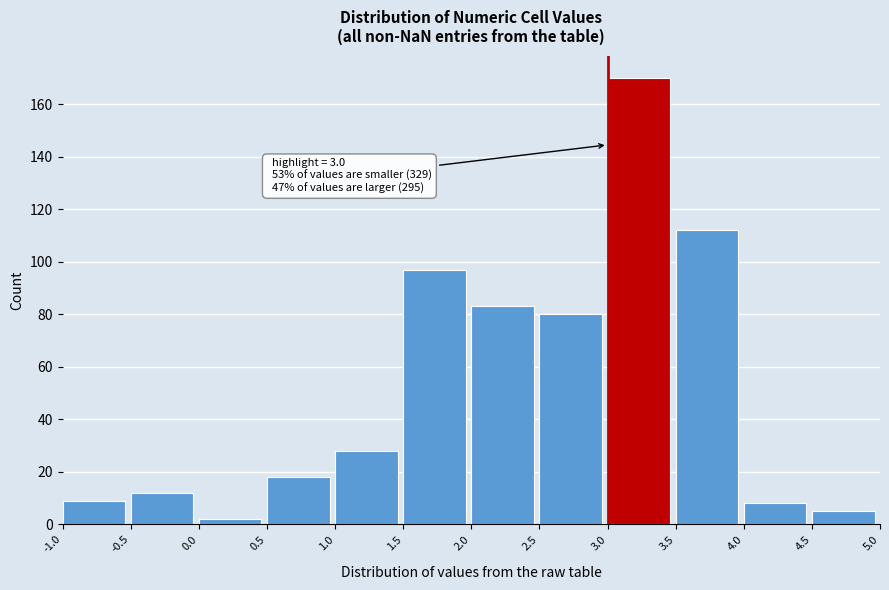

Over which range of the x-axis is the bar tallest?

3.0 to 3.5